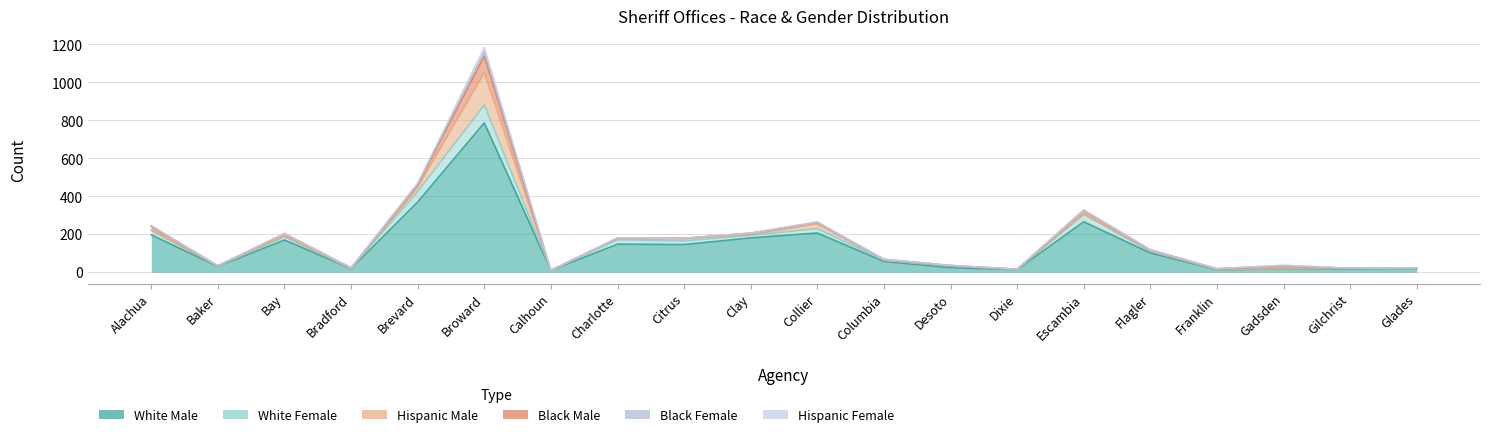

True or false: Hispanic Male has more than 2 interior local peaks.

True